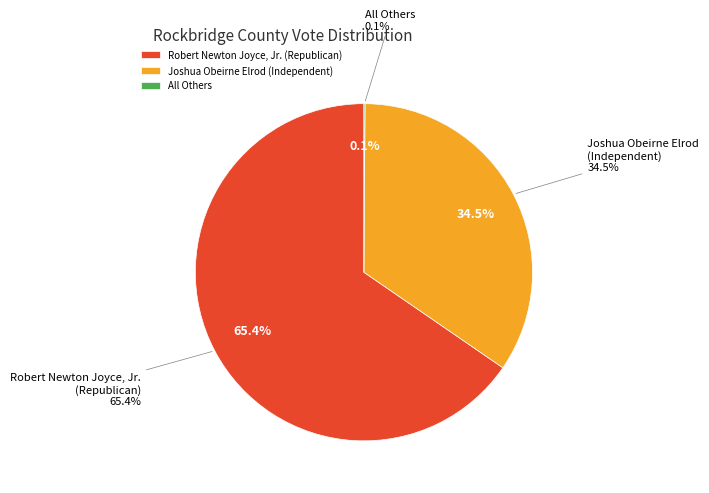

Combined, do Joshua Obeirne Elrod (Independent) and Robert Newton Joyce, Jr. (Republican) account for over 50%?

Yes